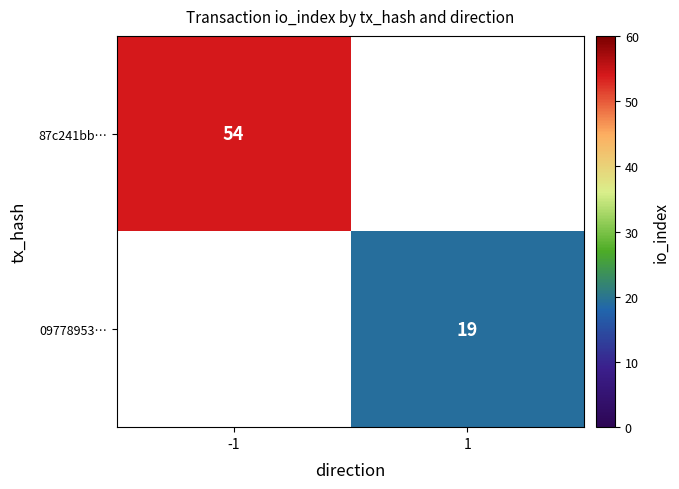

The value of 09778953… at 1 is 6. True or false?

False